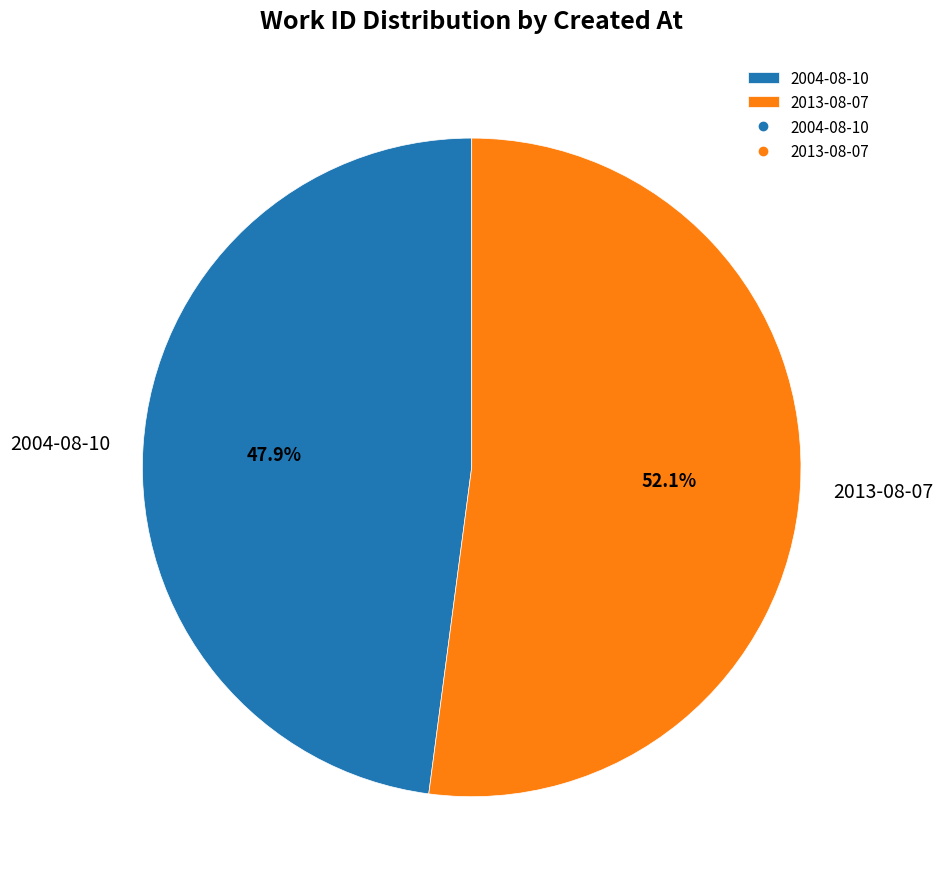

Rank the categories by value from lowest to highest.

2004-08-10, 2013-08-07